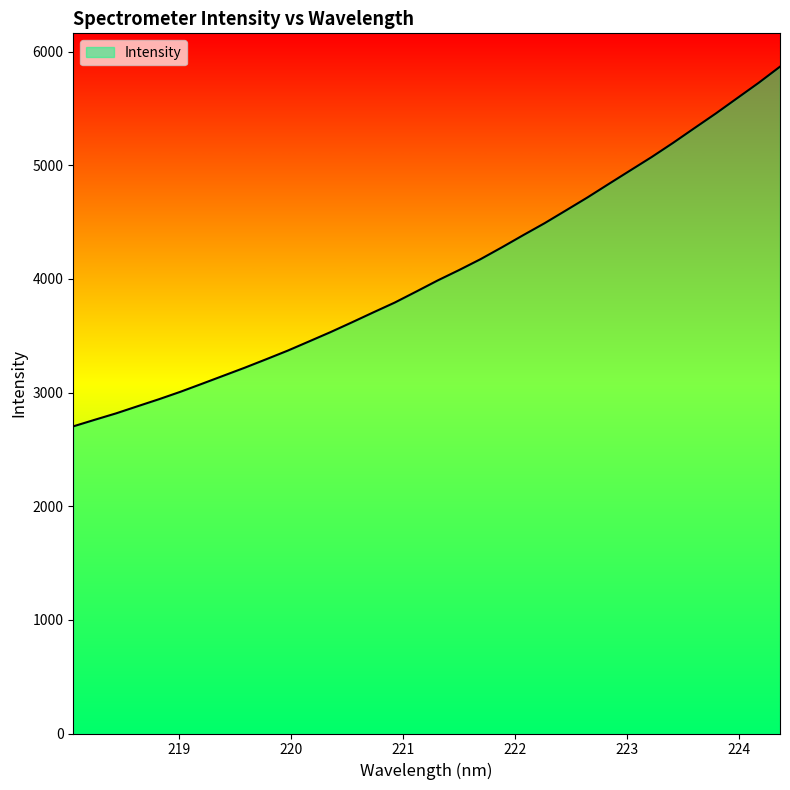

What is the smallest value displayed?

2703.0